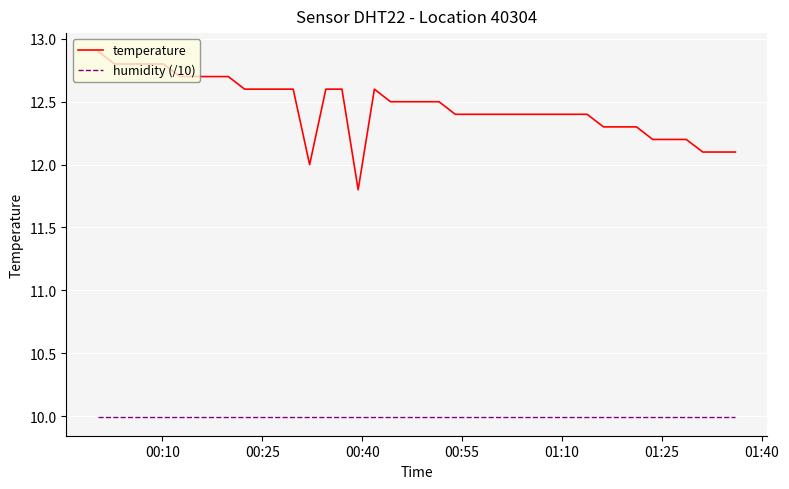

List the series in order of their peak value, lowest first.

humidity (/10), temperature